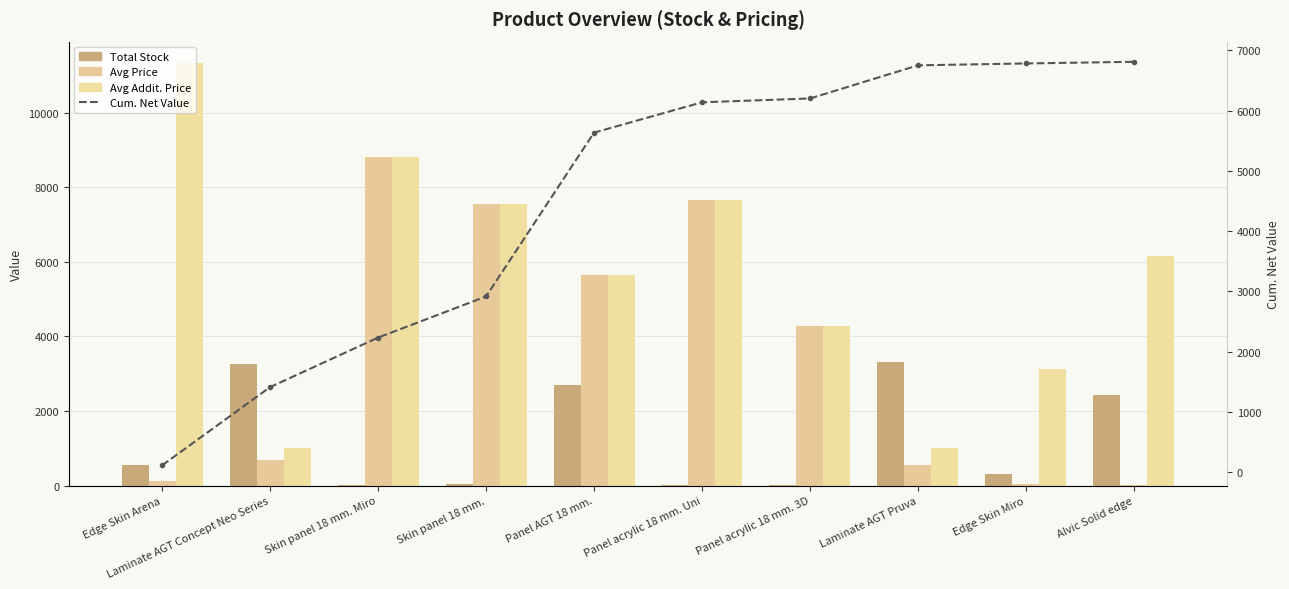

Where does the Total Stock series first go above 550?

Laminate AGT Concept Neo Series